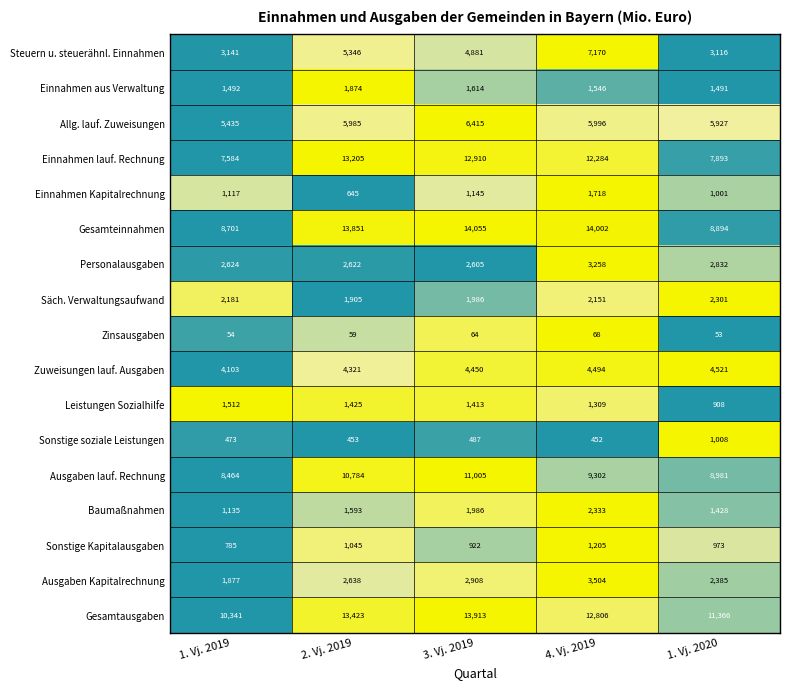

Which series has the largest total across all categories?

Gesamtausgaben